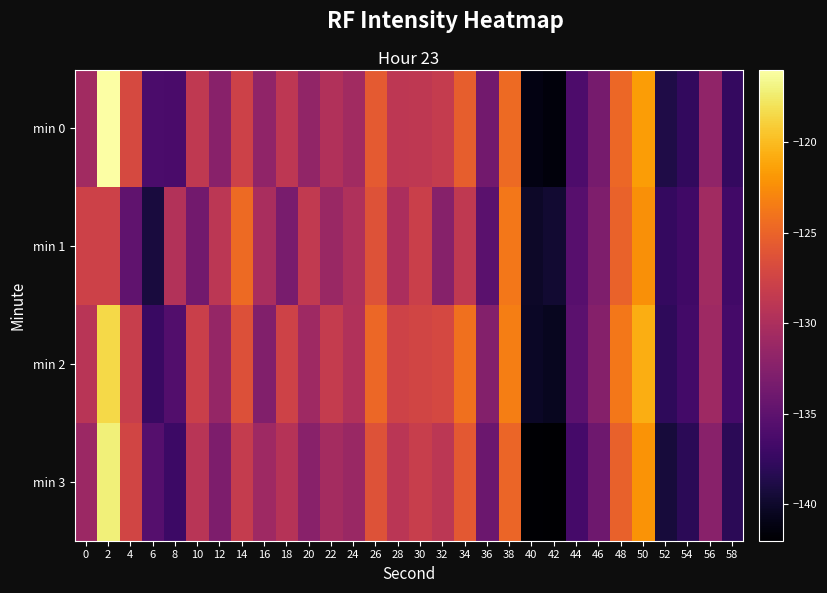

Which series changed the most between 20 and 58?

min 1